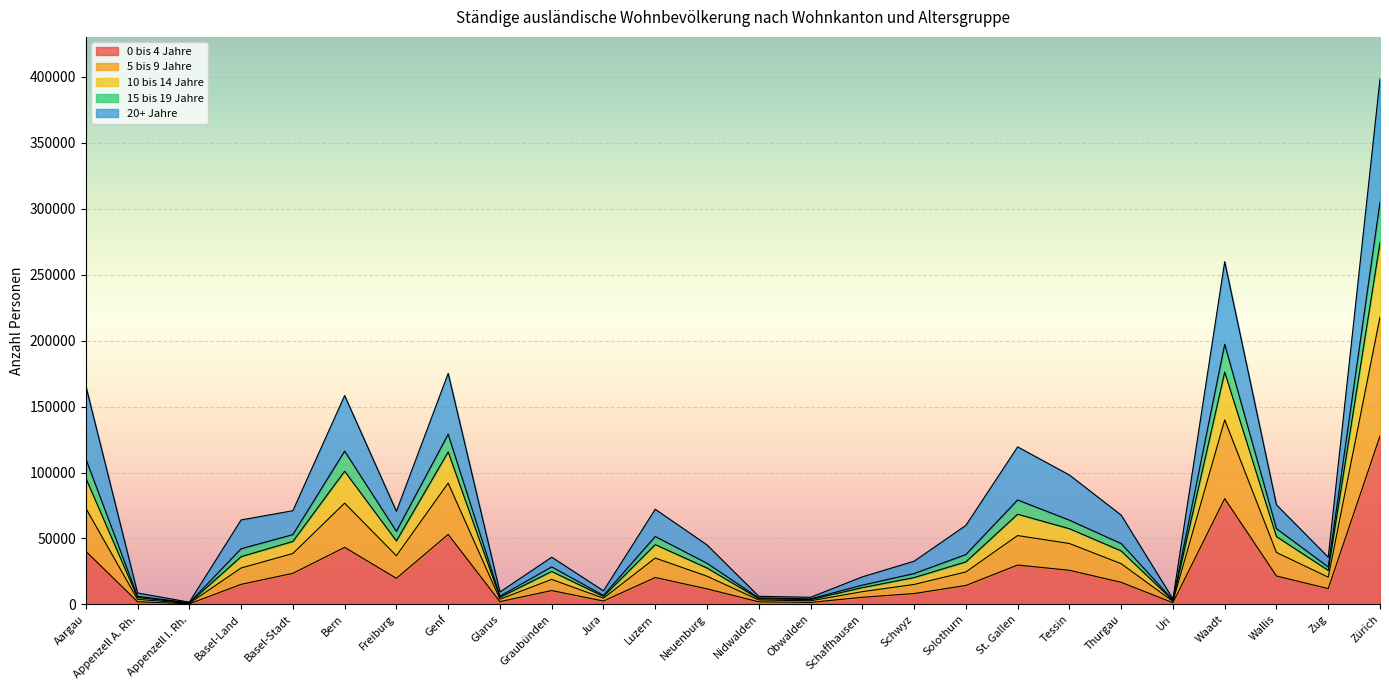

How many lines are shown in the chart?

5